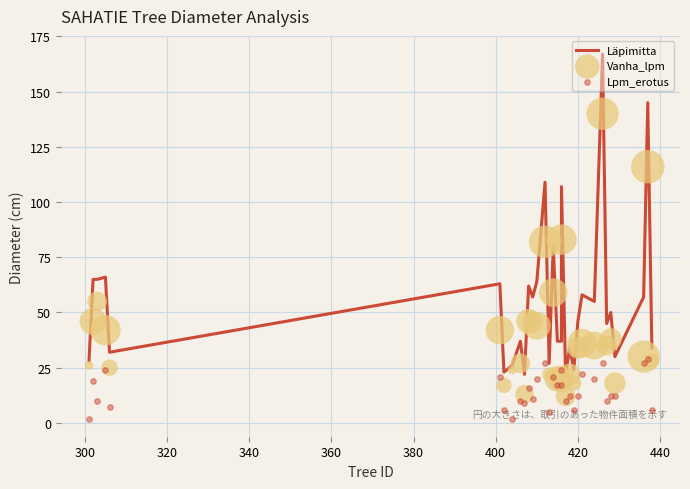

What are all the series names shown in the legend?

Läpimitta, Vanha_lpm, Lpm_erotus